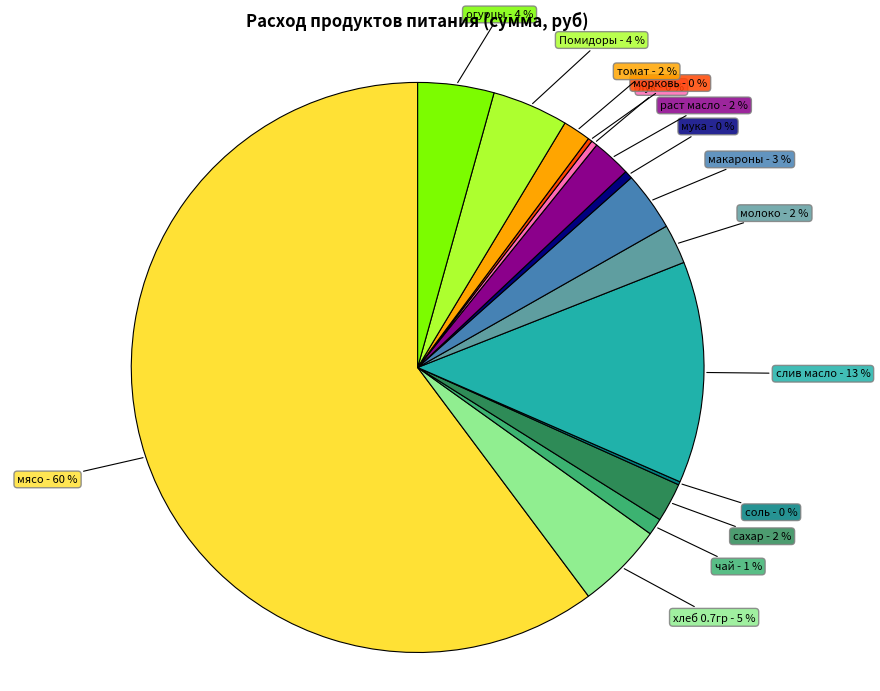

What percentage is the раст масло slice, to the nearest percent?

2%